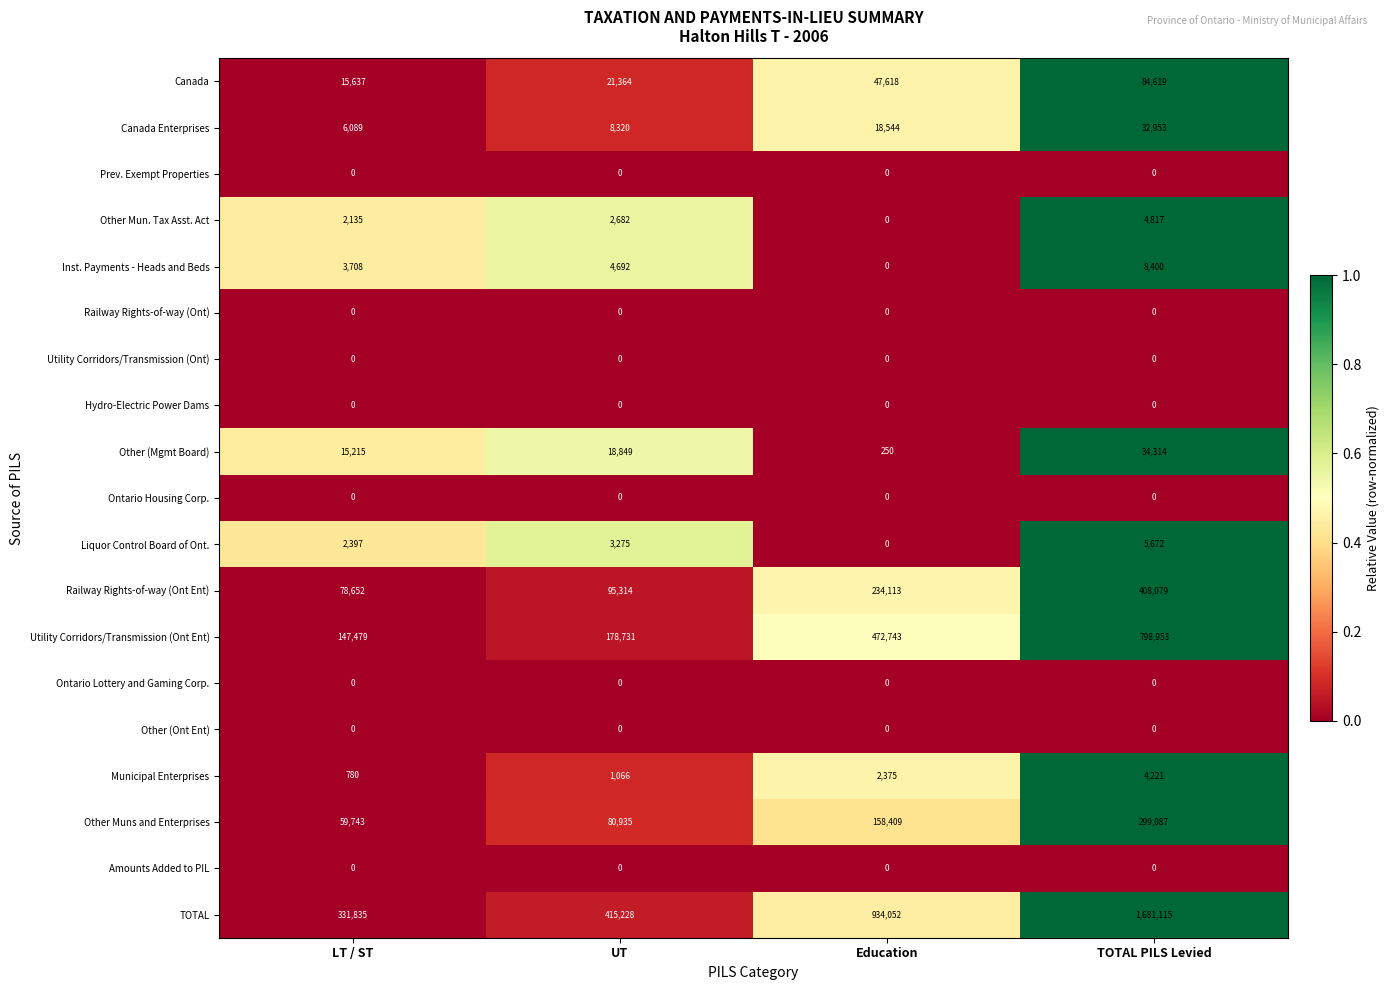

The value of Liquor Control Board of Ont. at Education is 2191. True or false?

False